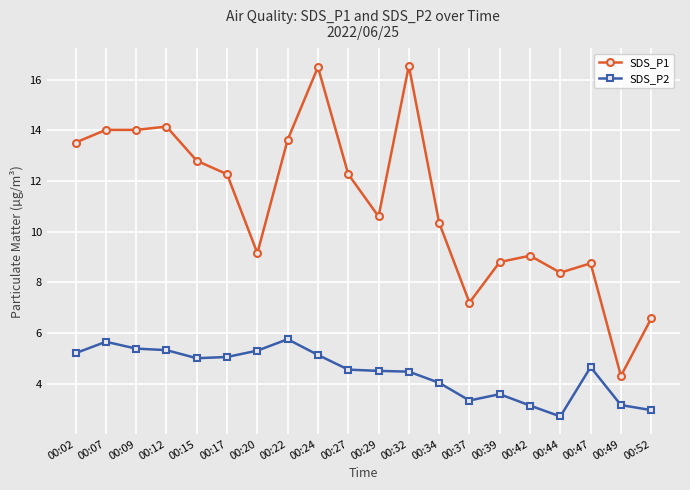

Which series changed the most between 00:02 and 00:47?

SDS_P1